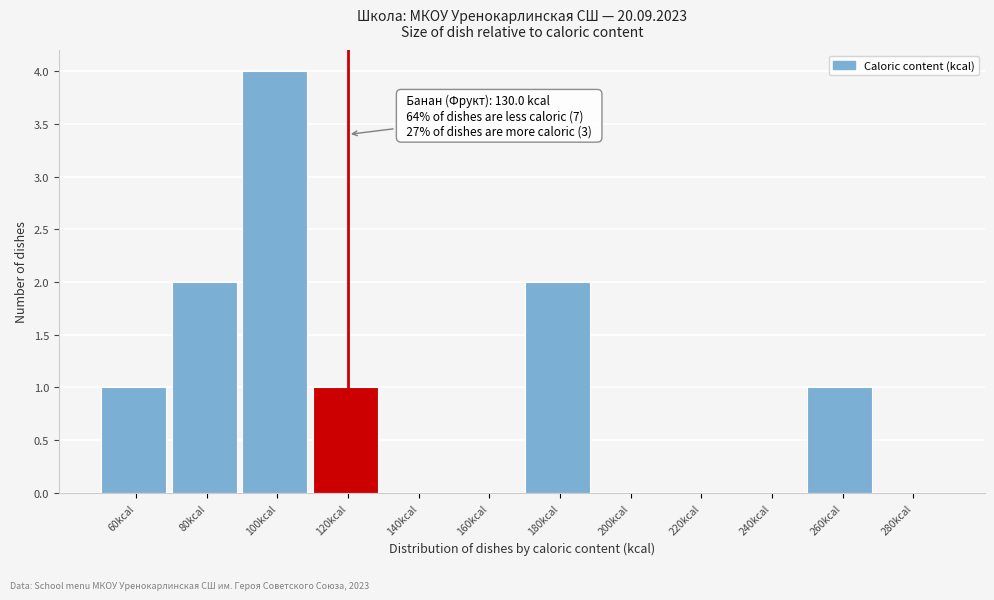

Reading left to right, transcribe all the data shown in this chart.

60kcal=1	80kcal=2	100kcal=4	120kcal=1	140kcal=0	160kcal=0	180kcal=2	200kcal=0	220kcal=0	240kcal=0	260kcal=1	280kcal=0